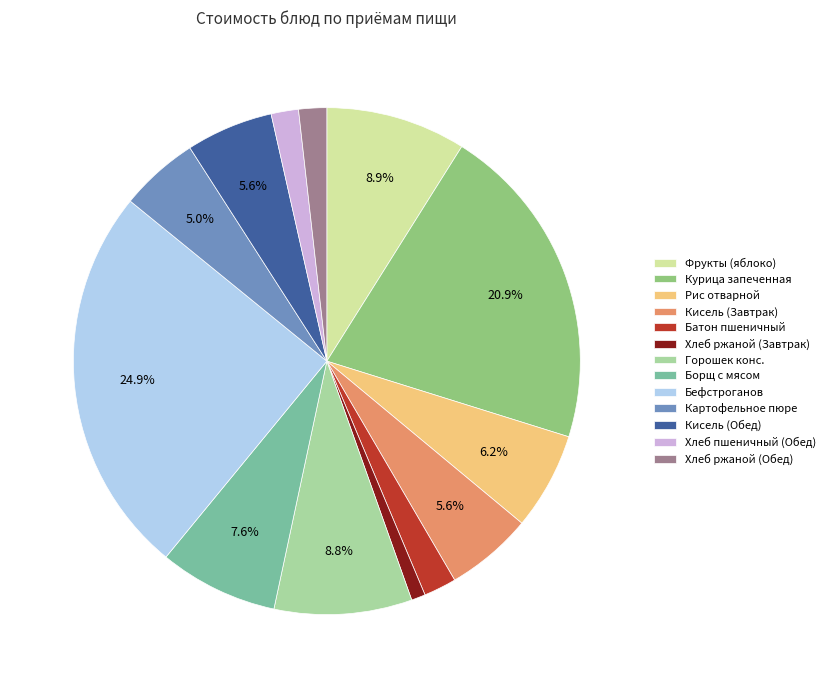

The Бефстроганов slice represents 38% of the pie. True or false?

False